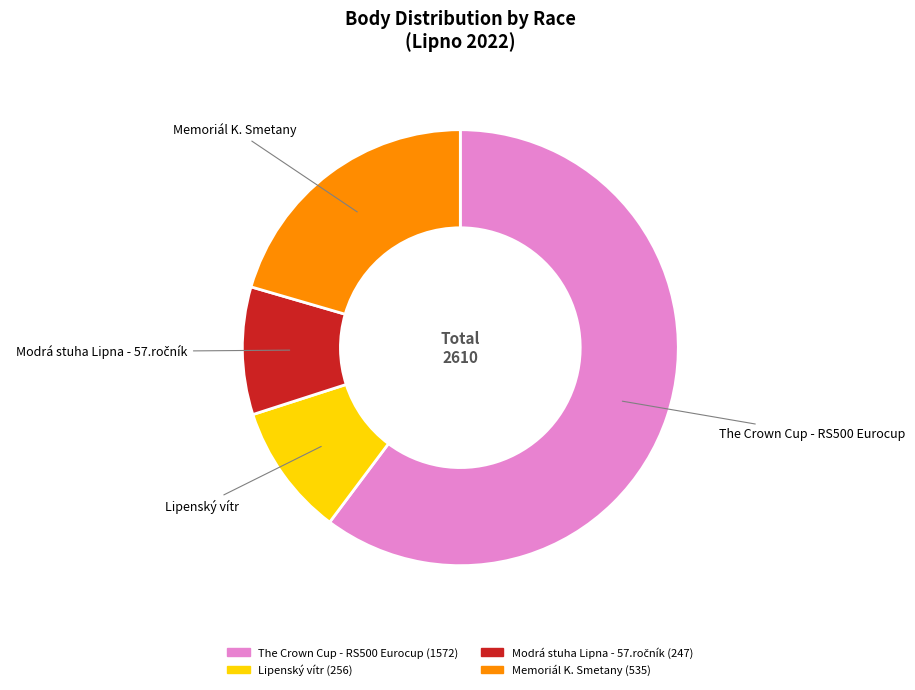

What is the largest slice in the pie chart?

The Crown Cup - RS500 Eurocup